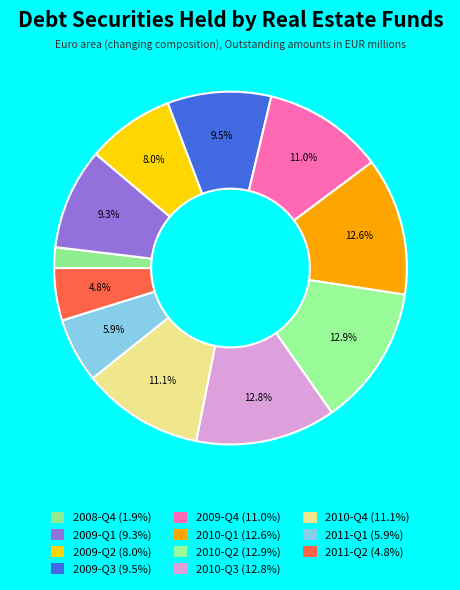

Approximately how many times larger is the value at 2010-Q2 compared to 2009-Q2?

1.6